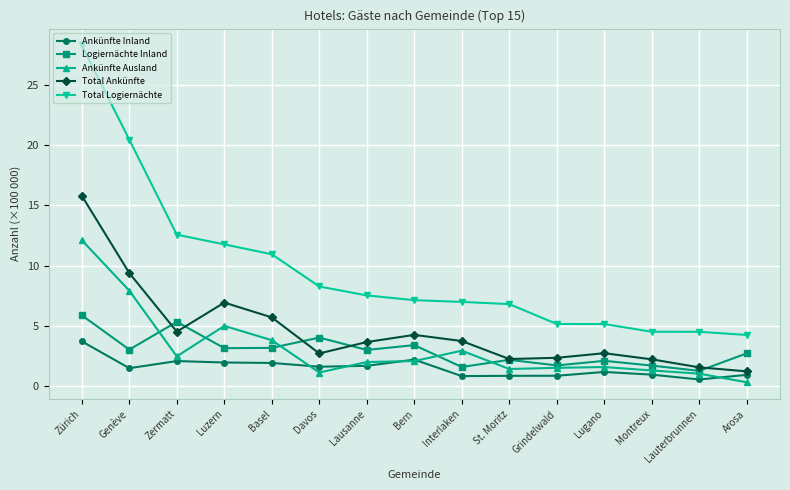

What is the sum of the Total Ankünfte values at Lausanne and Lauterbrunnen?

5.2